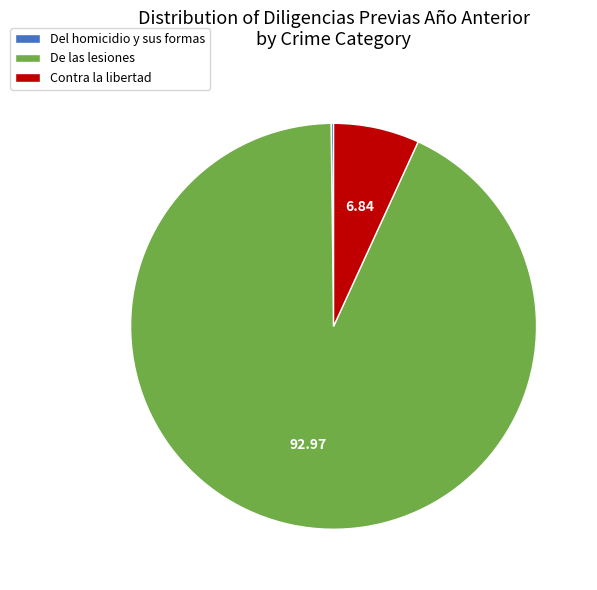

Is the sum of Contra la libertad and De las lesiones greater than half?

Yes